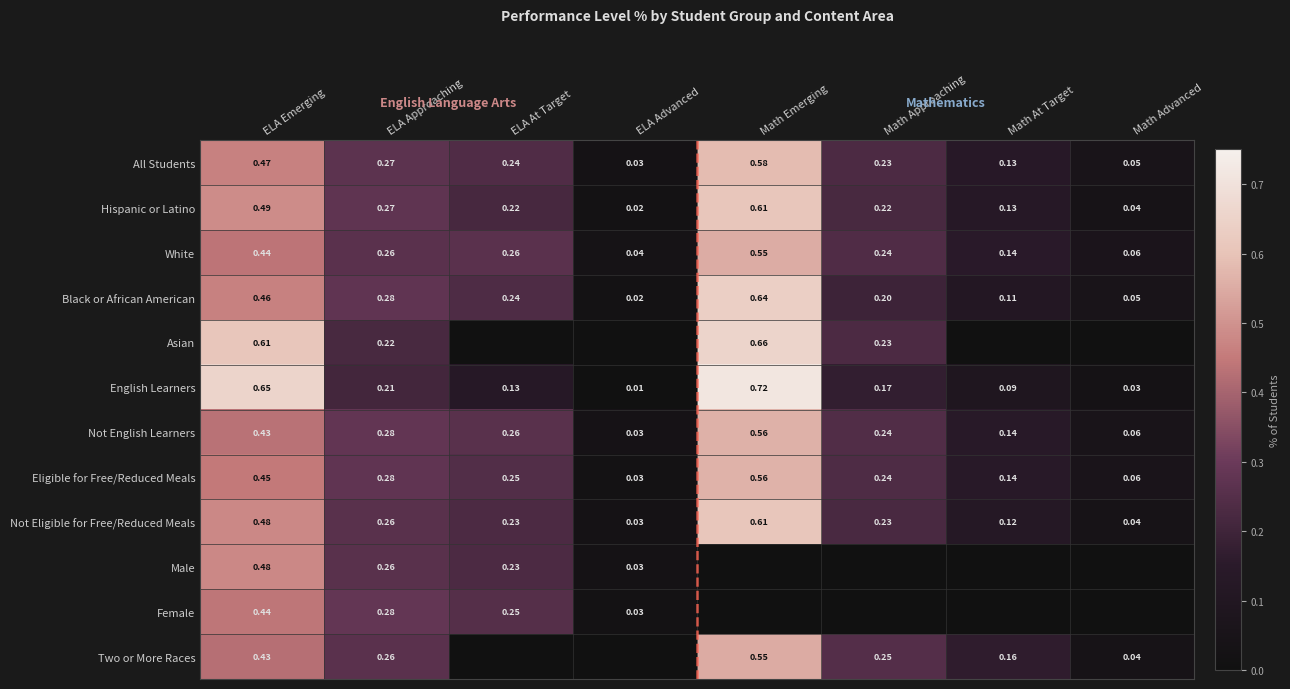

Which category has the highest value in the Black or African American series?

Math Emerging